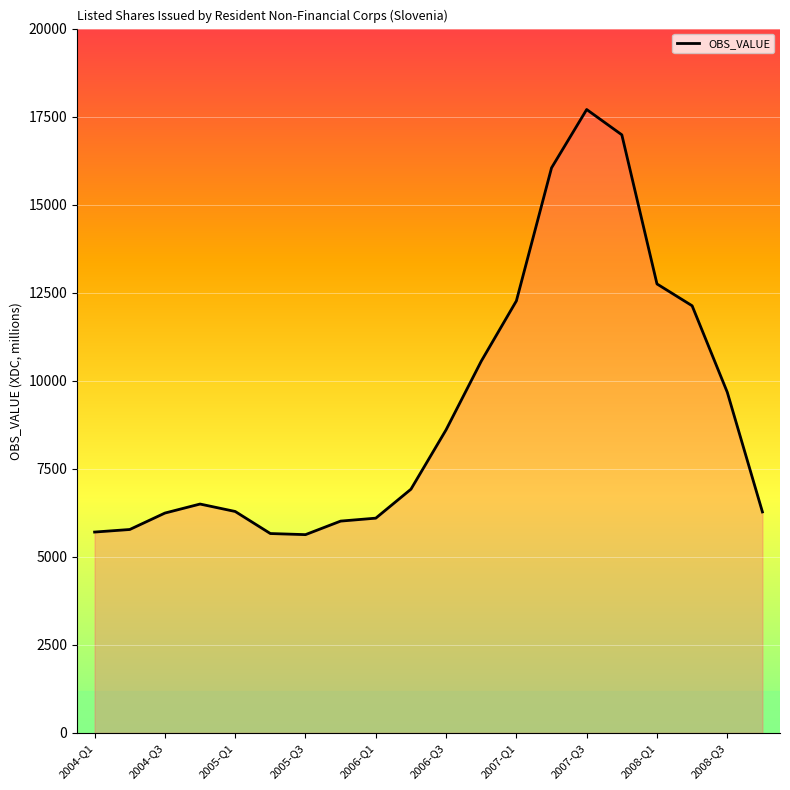

What is the maximum value shown in the chart?

17702.0